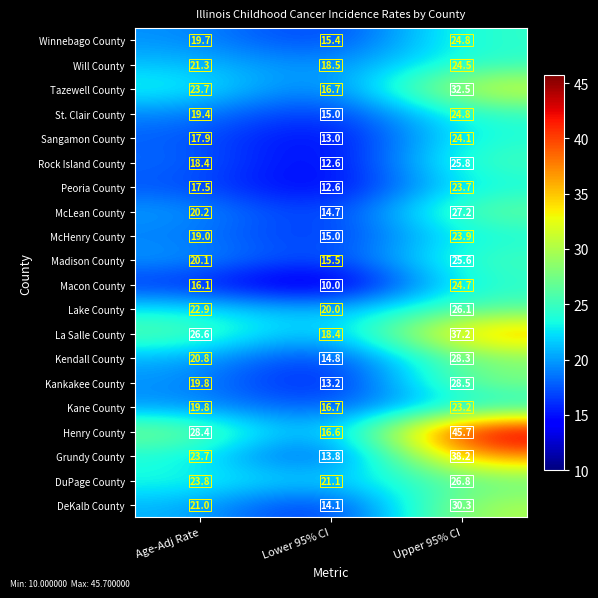

At how many categories does at least one series exceed 25?

2